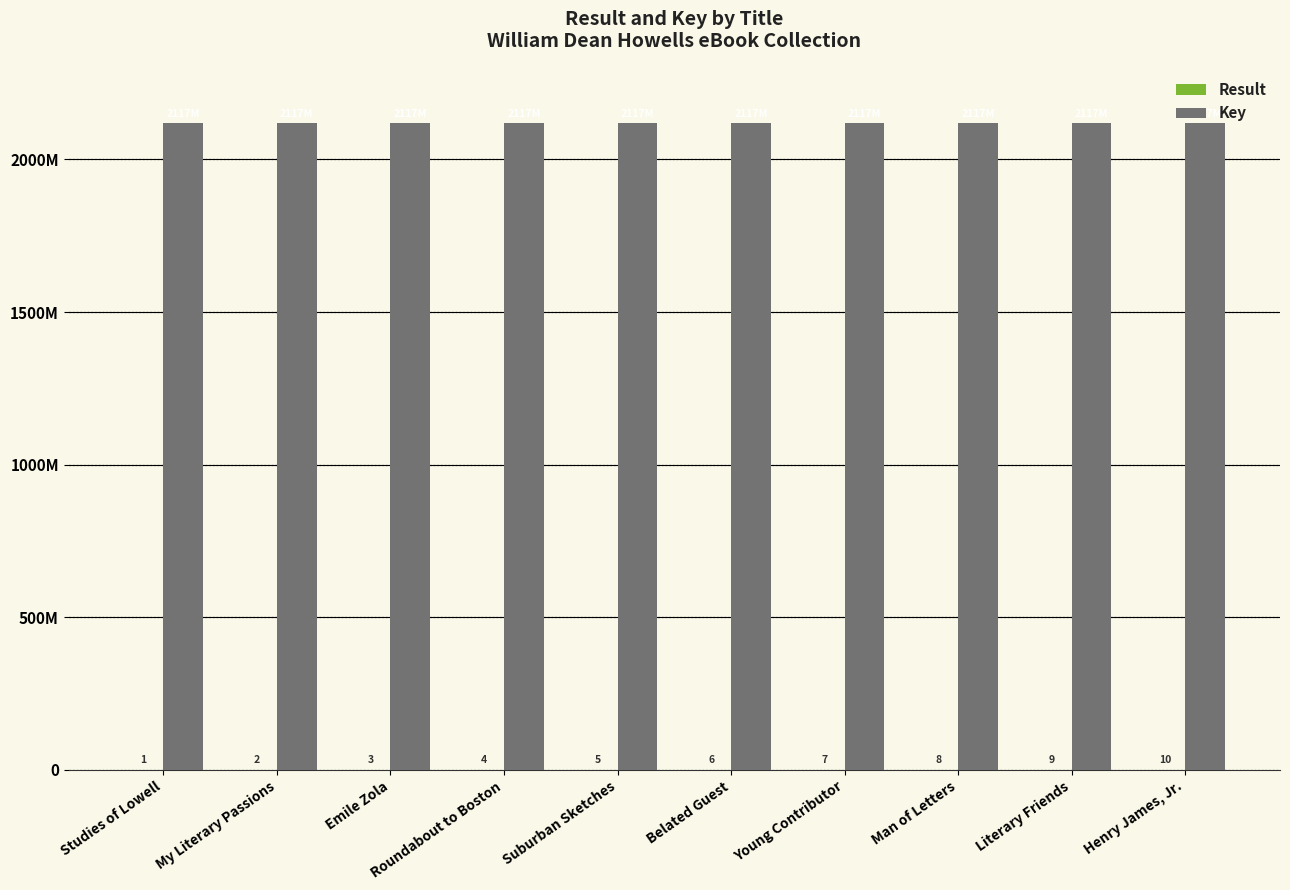

What is the label of the 1st bar from the left?

Studies of Lowell